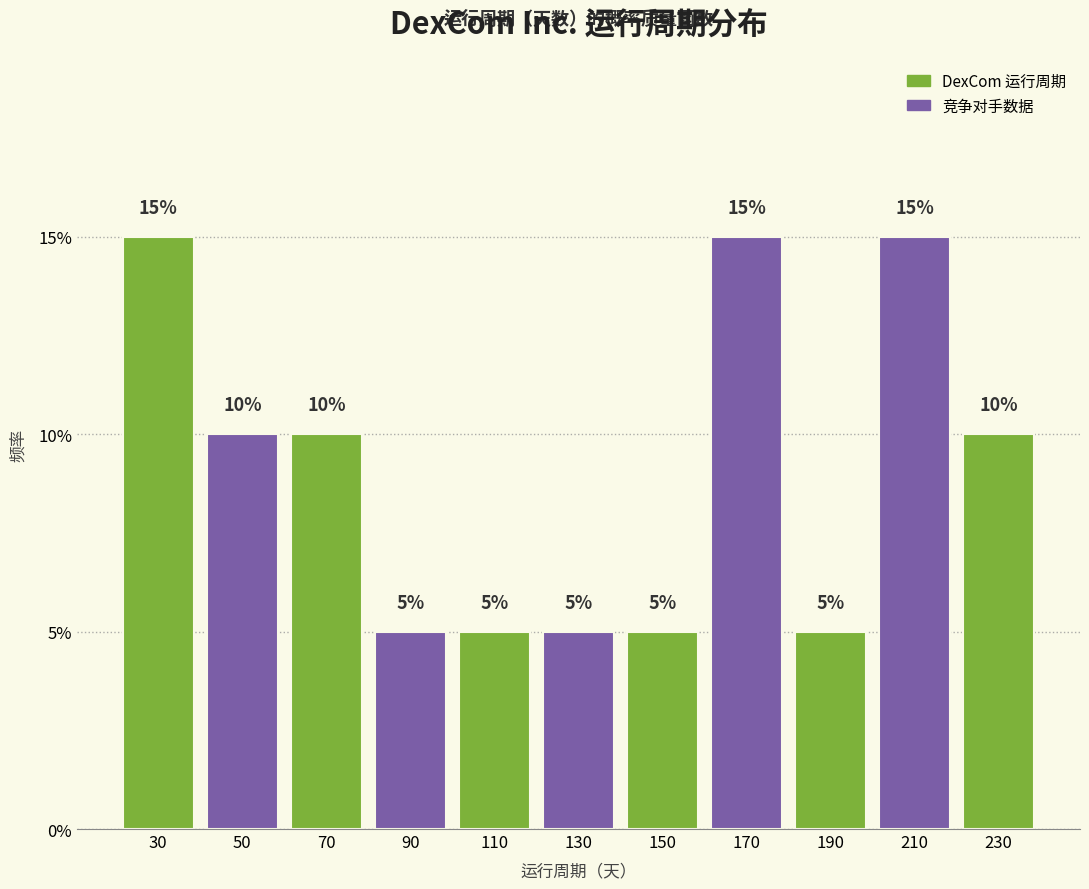

Reading left to right, transcribe this chart: for each bar, give the range it covers on the x-axis and its height.

20 to 40: 15
40 to 60: 10
60 to 80: 10
80 to 100: 5
100 to 120: 5
120 to 140: 5
140 to 160: 5
160 to 180: 15
180 to 200: 5
200 to 220: 15
220 to 240: 10